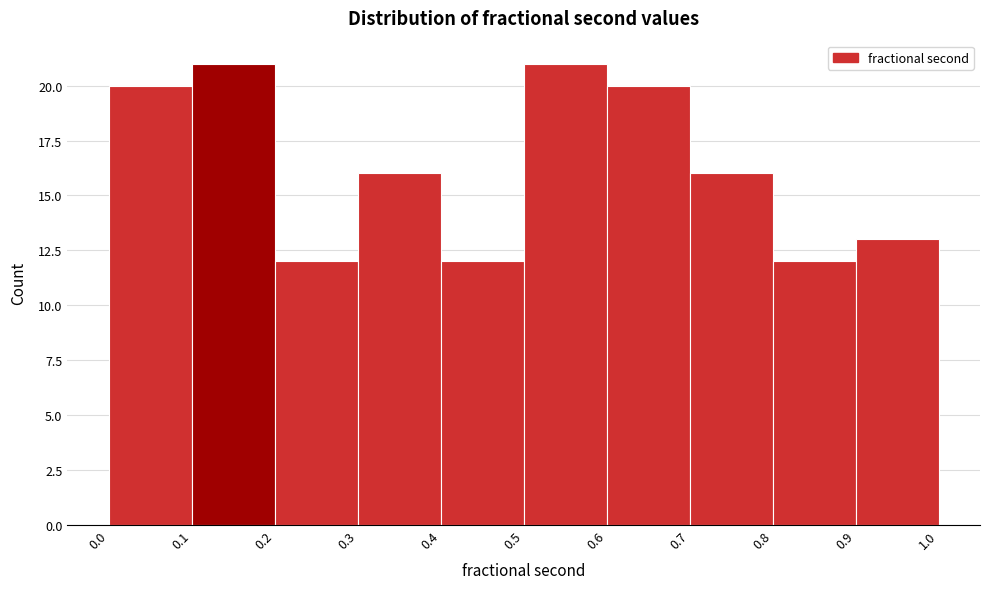

Reading left to right, list every bar in this chart as the range it spans on the x-axis followed by its height. The values are not printed on the chart, so give them approximately, as read against the axis.

0.0 to 0.1: 20
0.1 to 0.2: 21
0.2 to 0.3: 12
0.3 to 0.4: 16
0.4 to 0.5: 12
0.5 to 0.6: 21
0.6 to 0.7: 20
0.7 to 0.8: 16
0.8 to 0.9: 12
0.9 to 1.0: 13